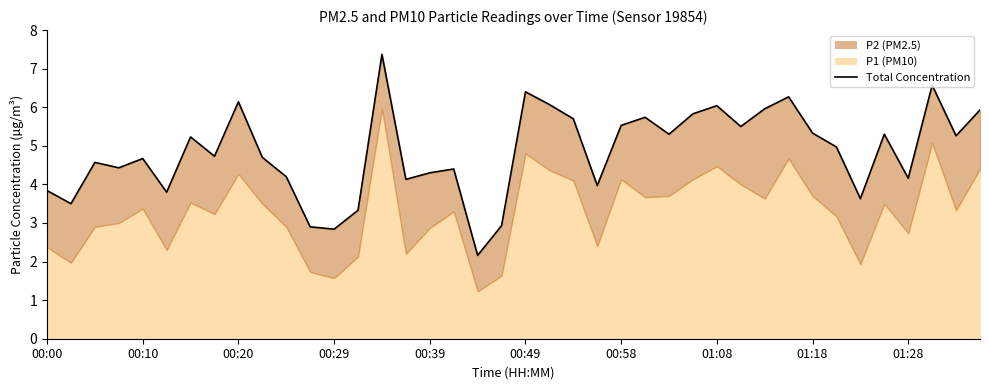

Rank the categories by value from lowest to highest.

18, 12, 11, 19, 13, 00:10, 34, 00:49, 00:00, 23, 15, 36, 10, 16, 17, 00:29, 00:20, 00:39, 01:28, 01:08, 33, 00:58, 38, 35, 26, 32, 29, 24, 22, 25, 27, 39, 30, 28, 21, 01:18, 31, 20, 37, 14